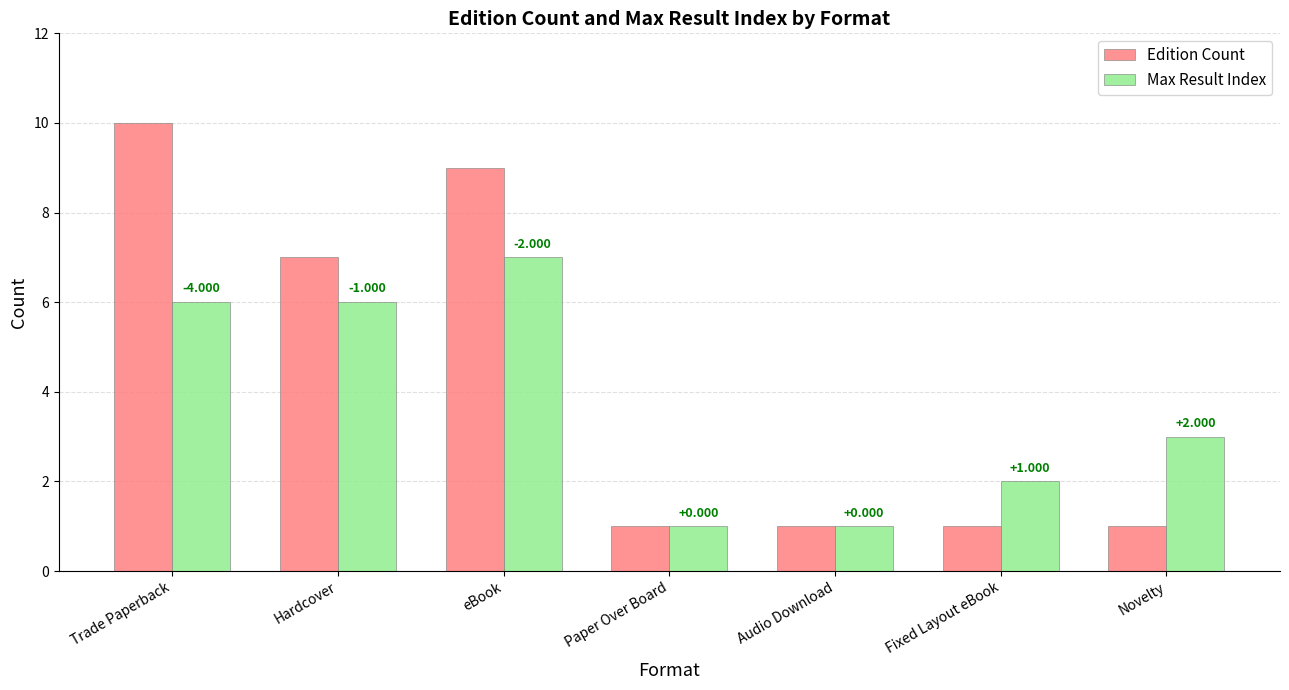

Count the Edition Count values in the range 1 to 9.

6